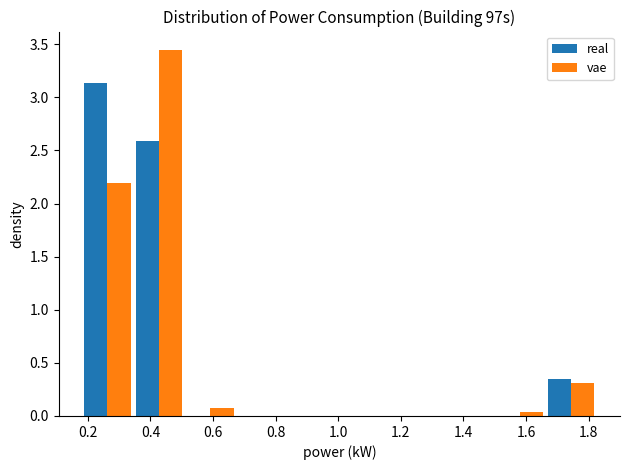

What is the height of the vae bar covering 0.18 to 0.34 on the x-axis? Neither the bar edges nor the heights are printed on the chart, so give them approximately, as read against the axes.

2.20